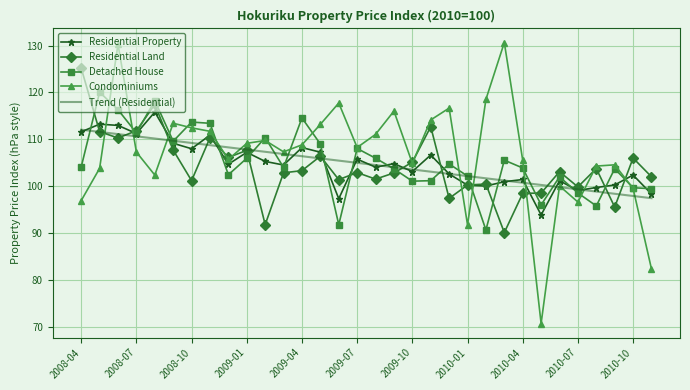

What is the maximum value for Trend (Residential)?

112.0